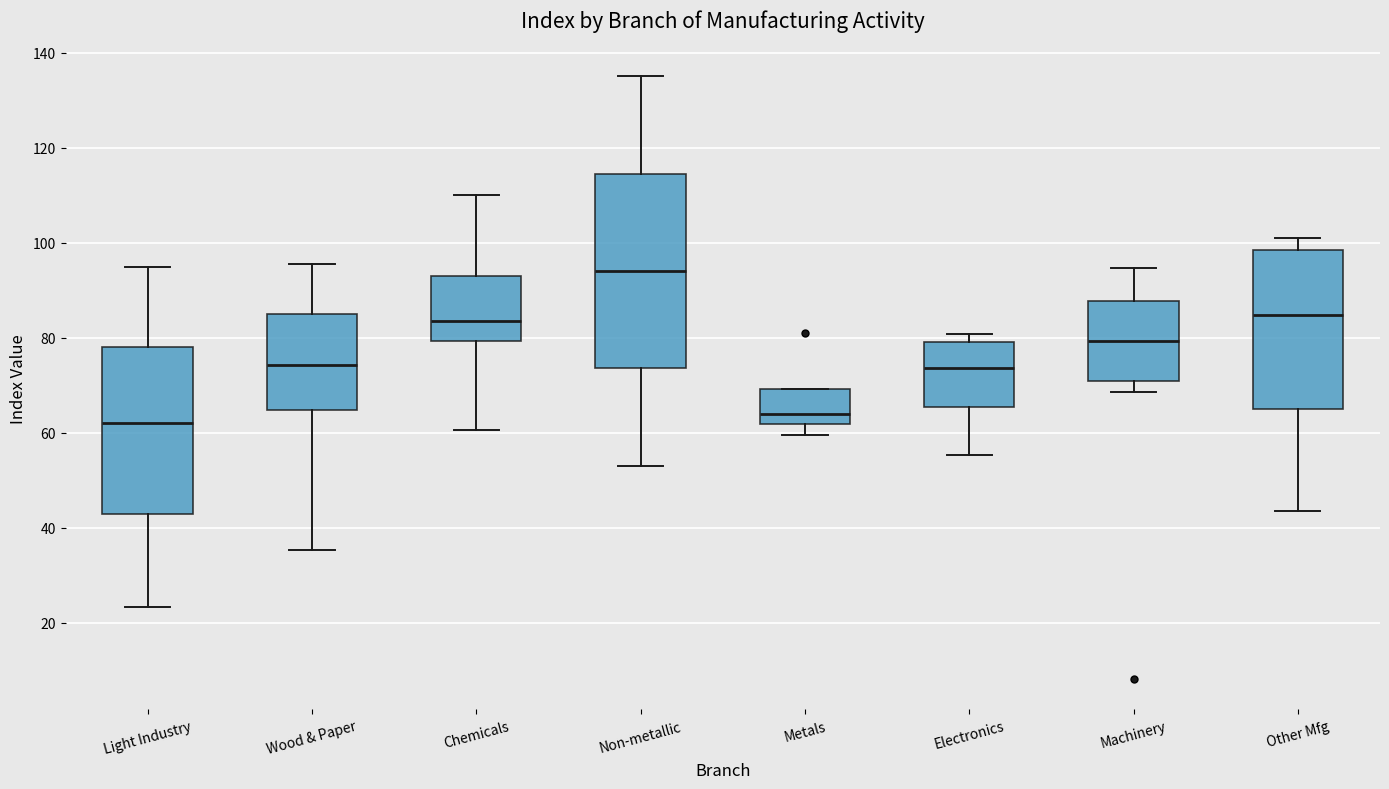

Where is the lower edge of the box for Electronics on the y-axis? The values are not printed on the chart, so give them approximately, as read against the axis.

66